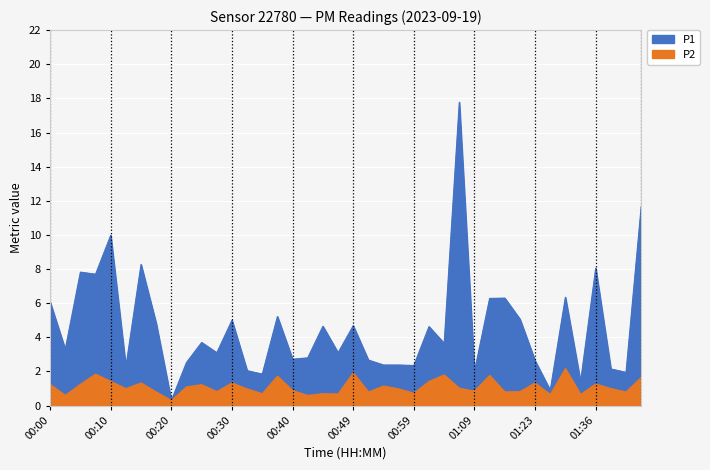

Rank the series by their average value, from lowest to highest.

P2, P1